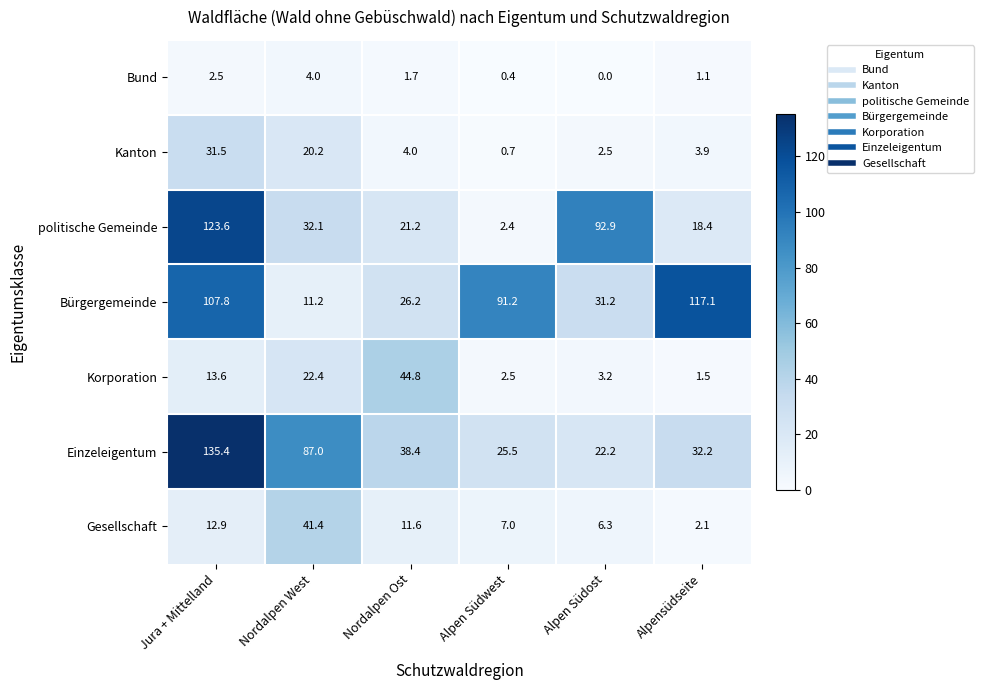

Is it true that Bund equals -1.9 at Alpen Südost?

False